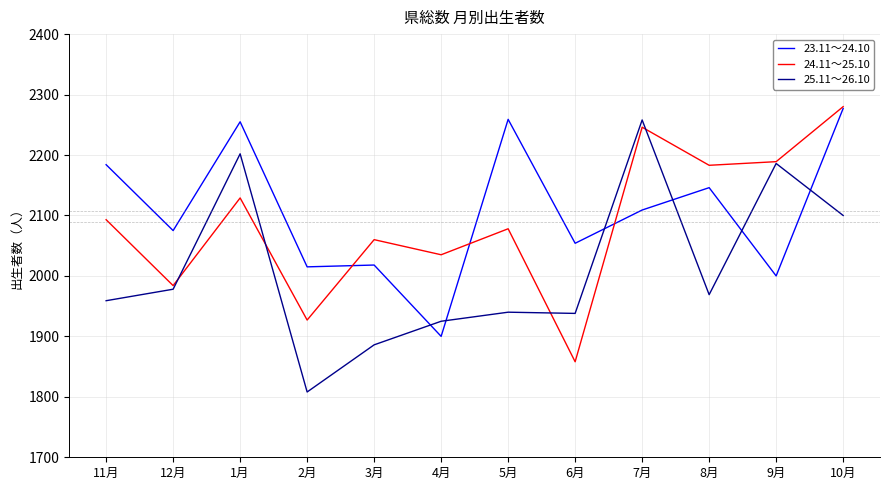

At which category does 25.11～26.10 reach its first local peak?

1月